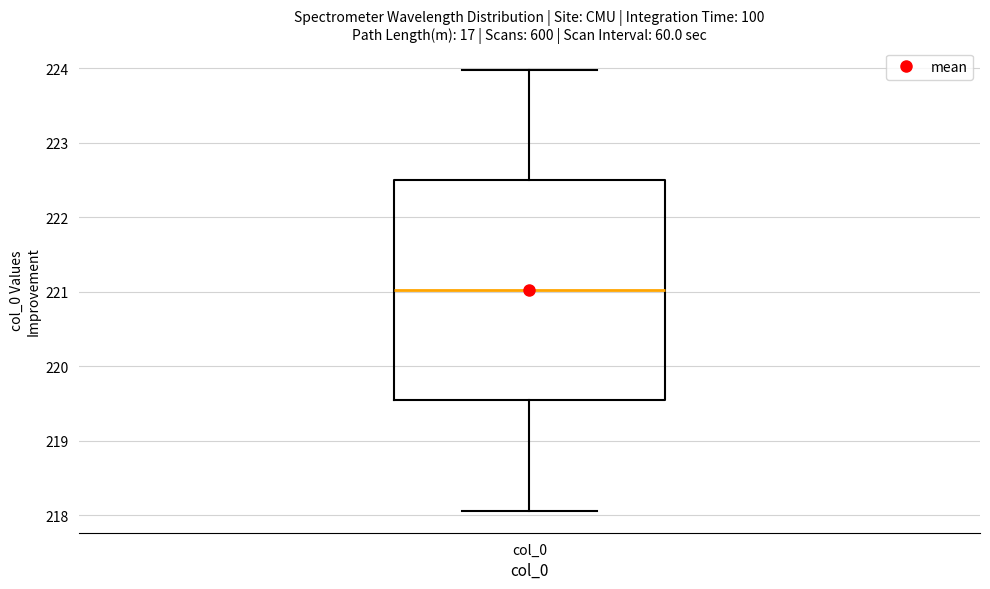

Where does the lower whisker of the box for col_0 end on the y-axis? The values are not printed on the chart, so give them approximately, as read against the axis.

218.1